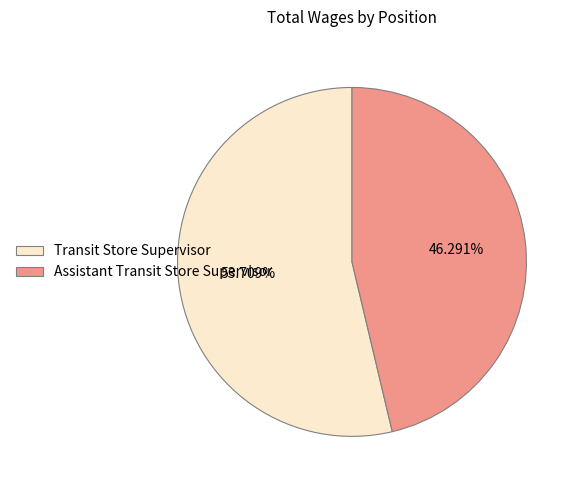

Count the number of slices in the pie.

2